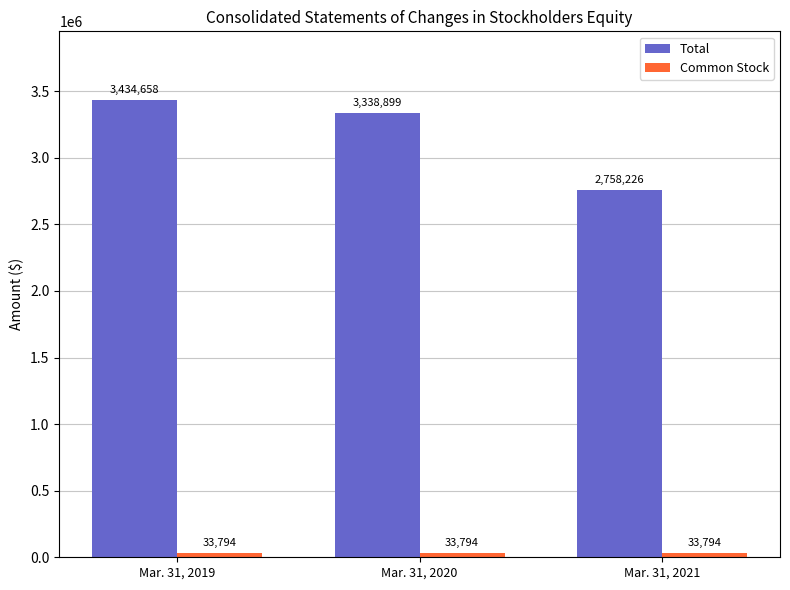

Count the number of data series in this chart.

2